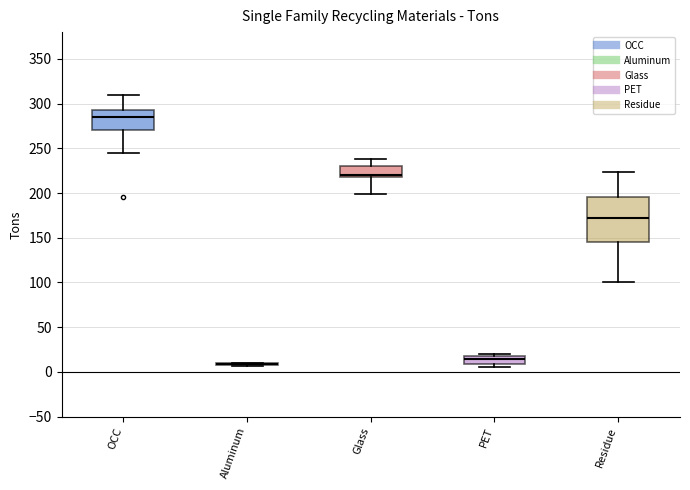

Which box is the tallest, from its lower edge to its upper edge?

Residue